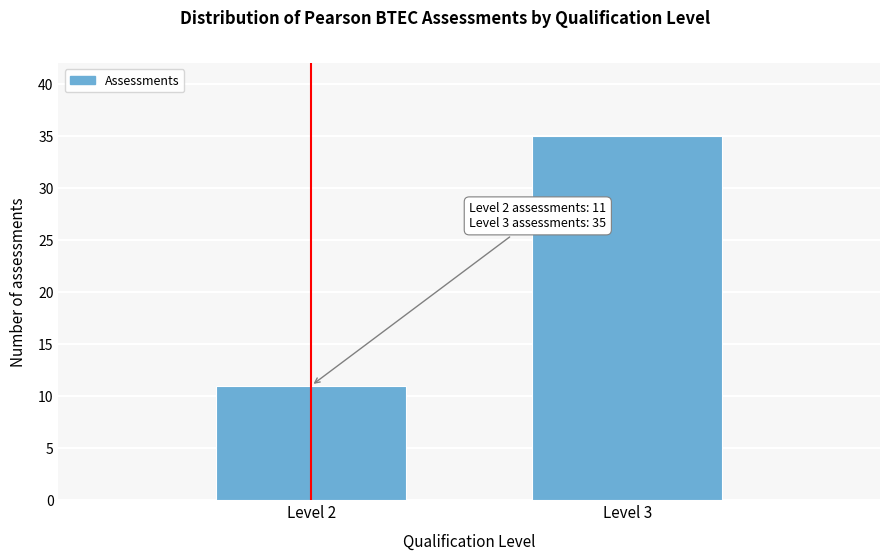

Reading right to left, list all the values displayed in this chart.

Level 3=35	Level 2=11